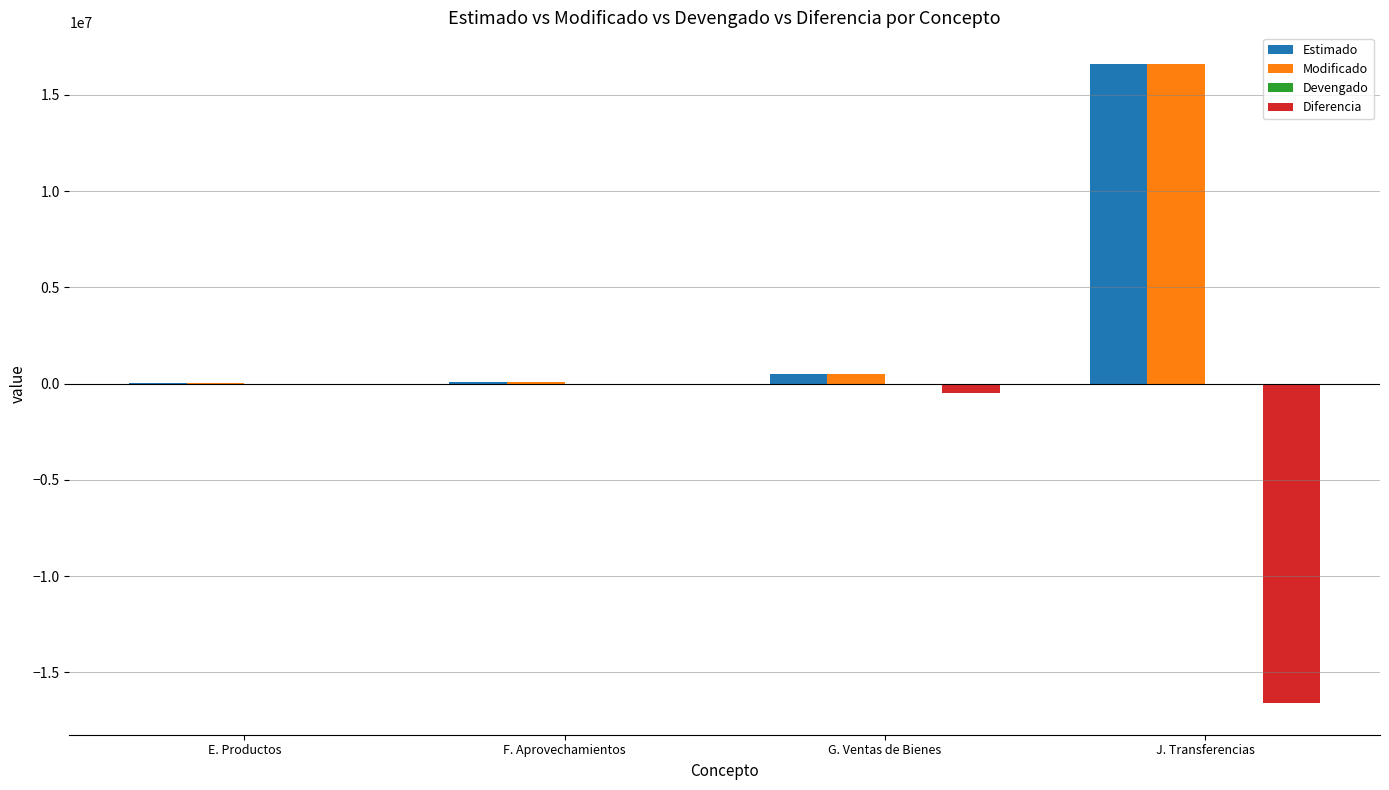

Which category has the highest value in the Estimado series?

J. Transferencias